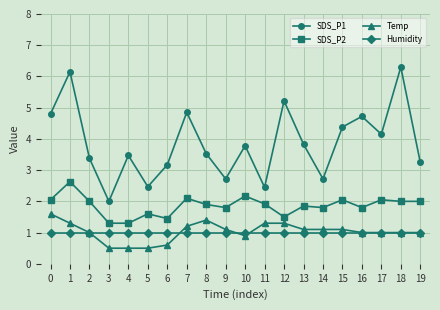

True or false: Temp has more than 0 points higher than both neighbors.

True